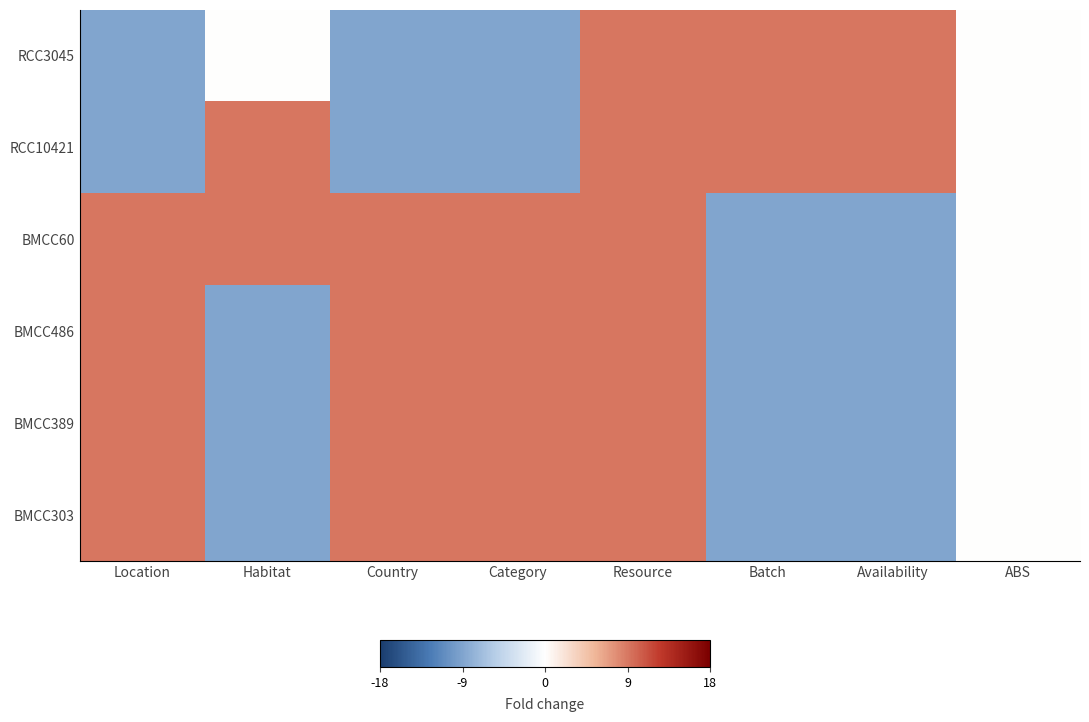

Count the number of categories in the chart.

8